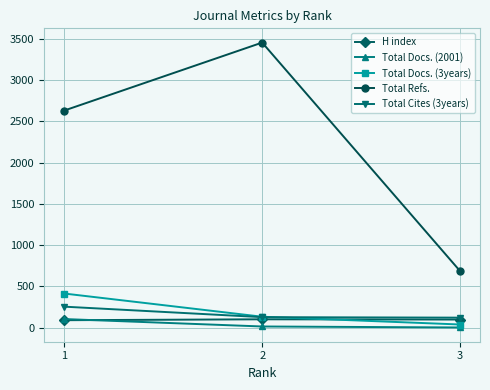

How many data points does each series have?

3